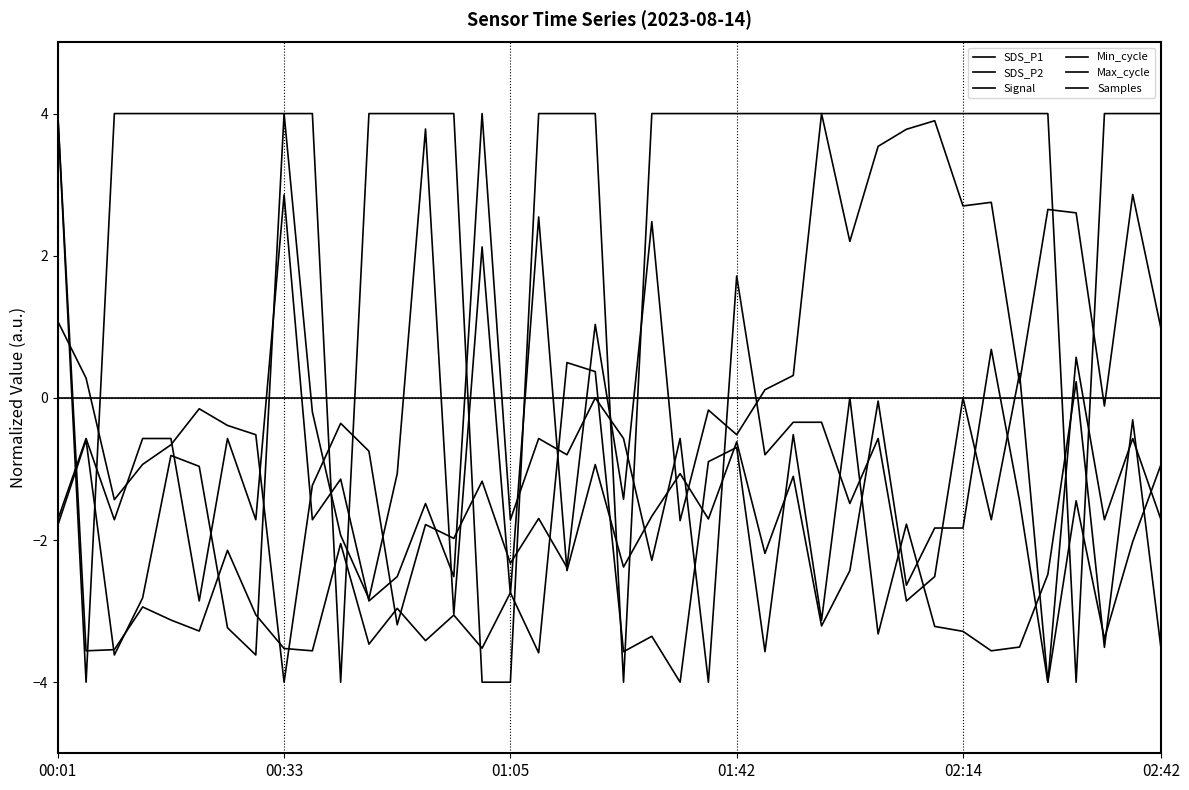

Is this an area chart (filled region under the line)?

No